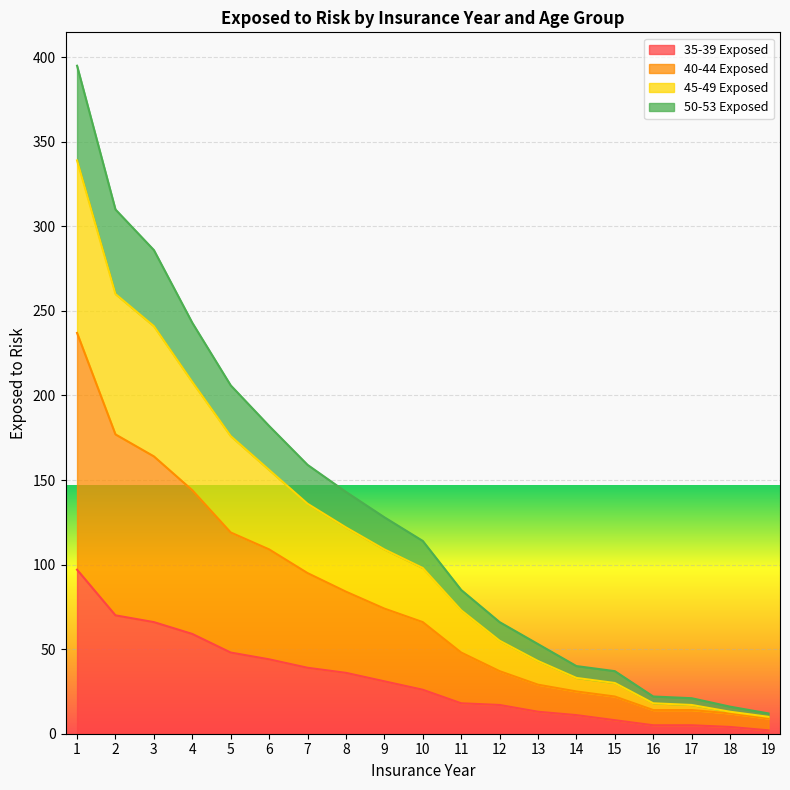

The 35-39 Exposed series shows 3 at 15. True or false?

False